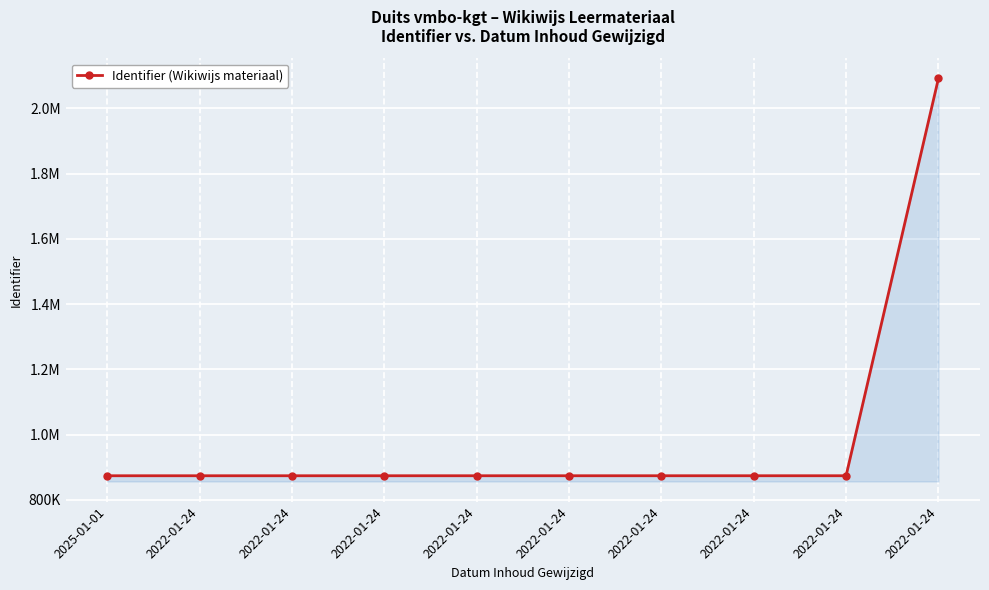

What is the ratio of the value at 2022-01-24 to the value at 2025-01-01?

1.0